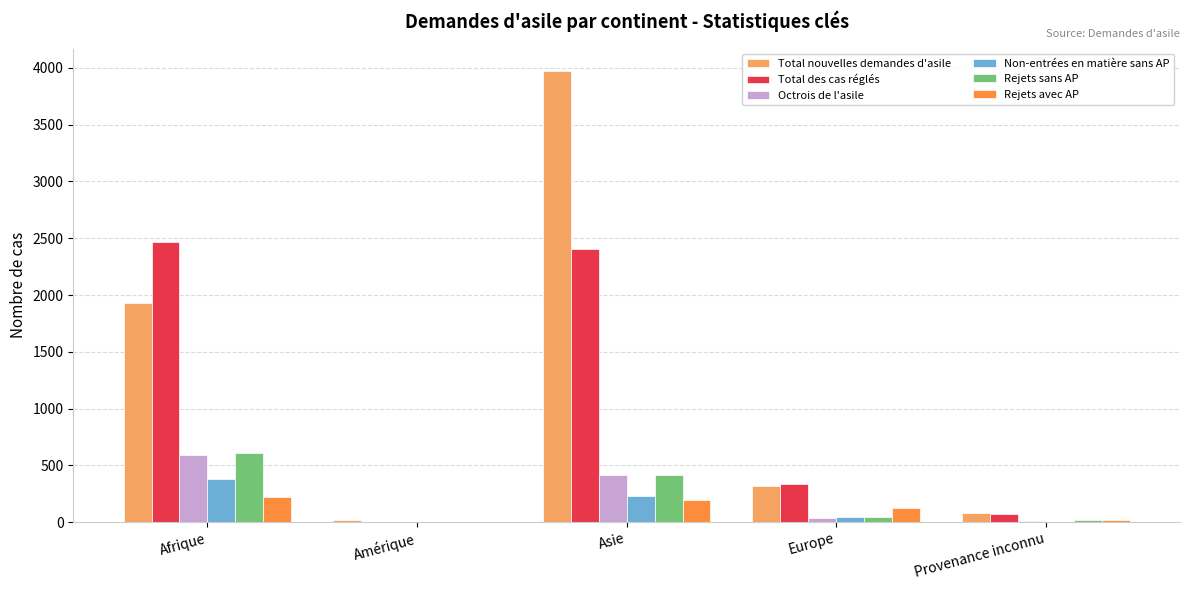

The value of Total nouvelles demandes d'asile at Europe is 320. True or false?

True